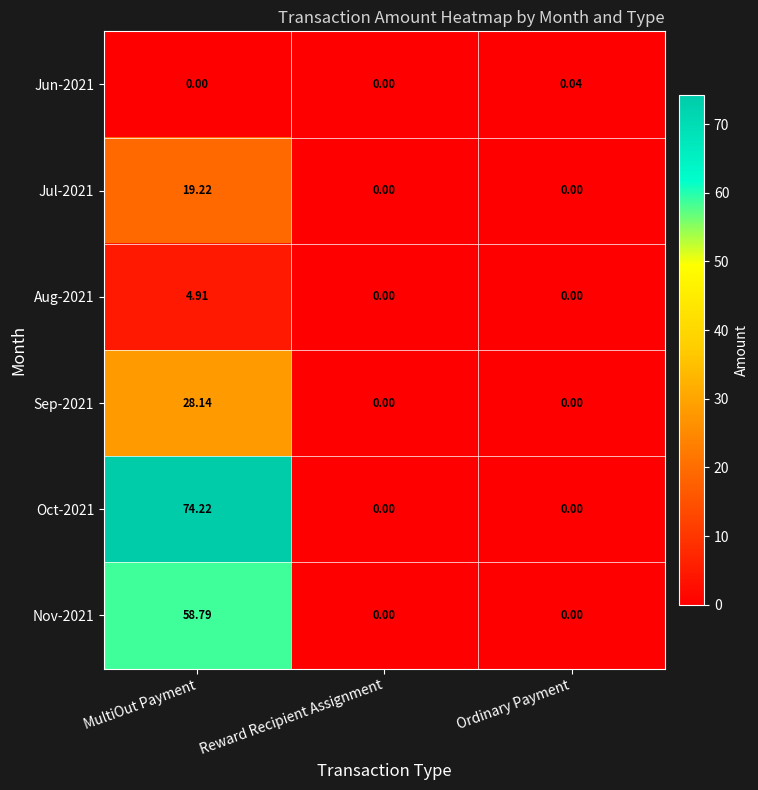

How many positive values does the Jul-2021 series have?

1